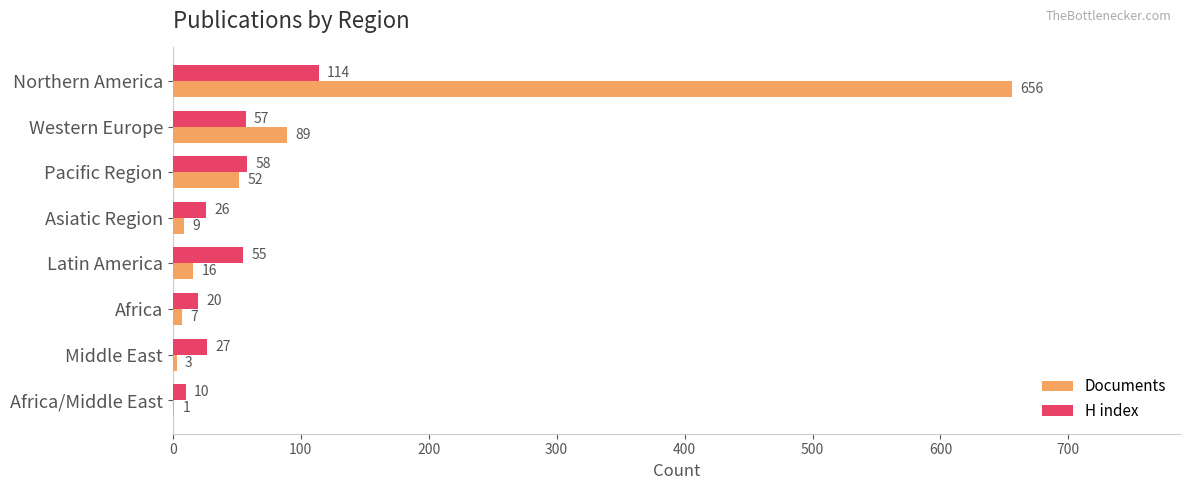

How many data points does each series have?

8